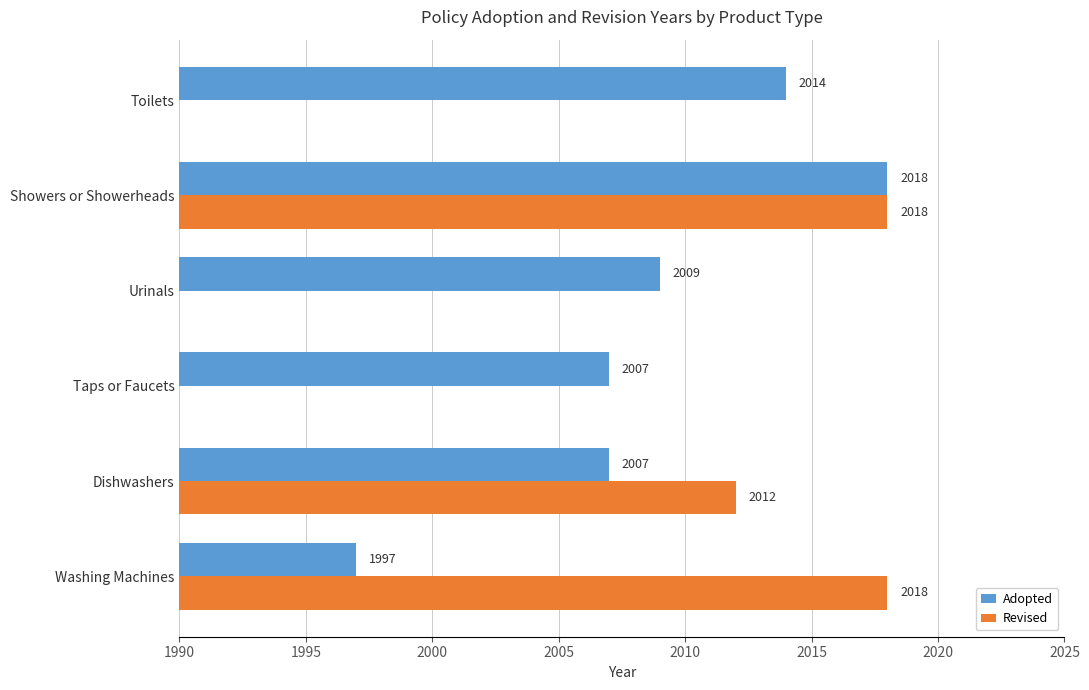

The value of Adopted at Urinals is 3223. True or false?

False